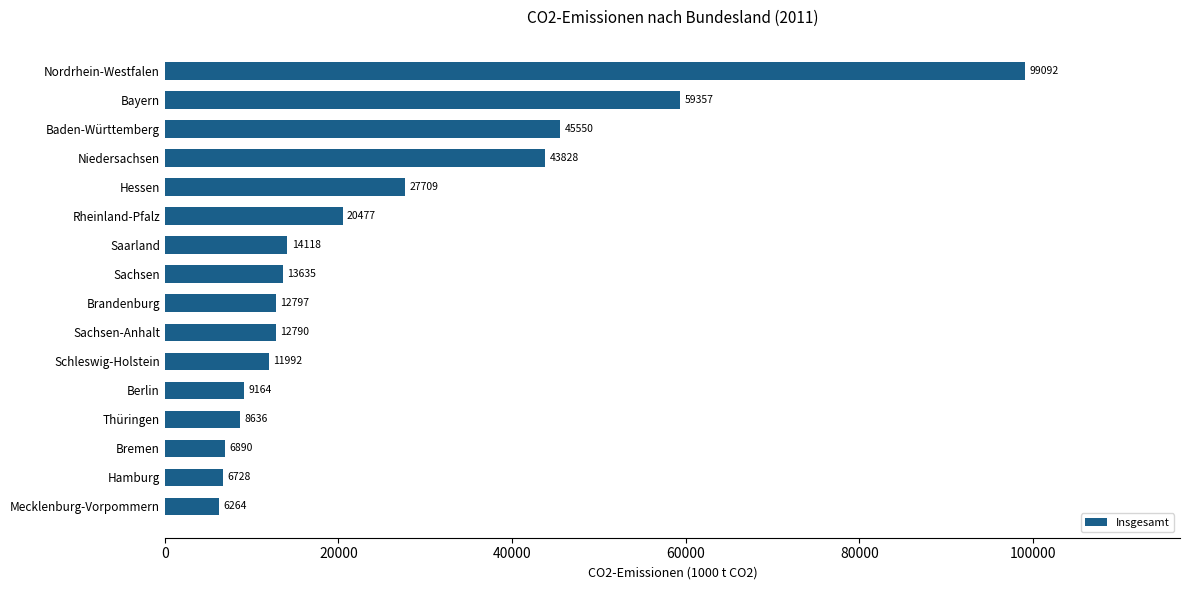

What is the change in value from Baden-Württemberg to Bayern?

+13807